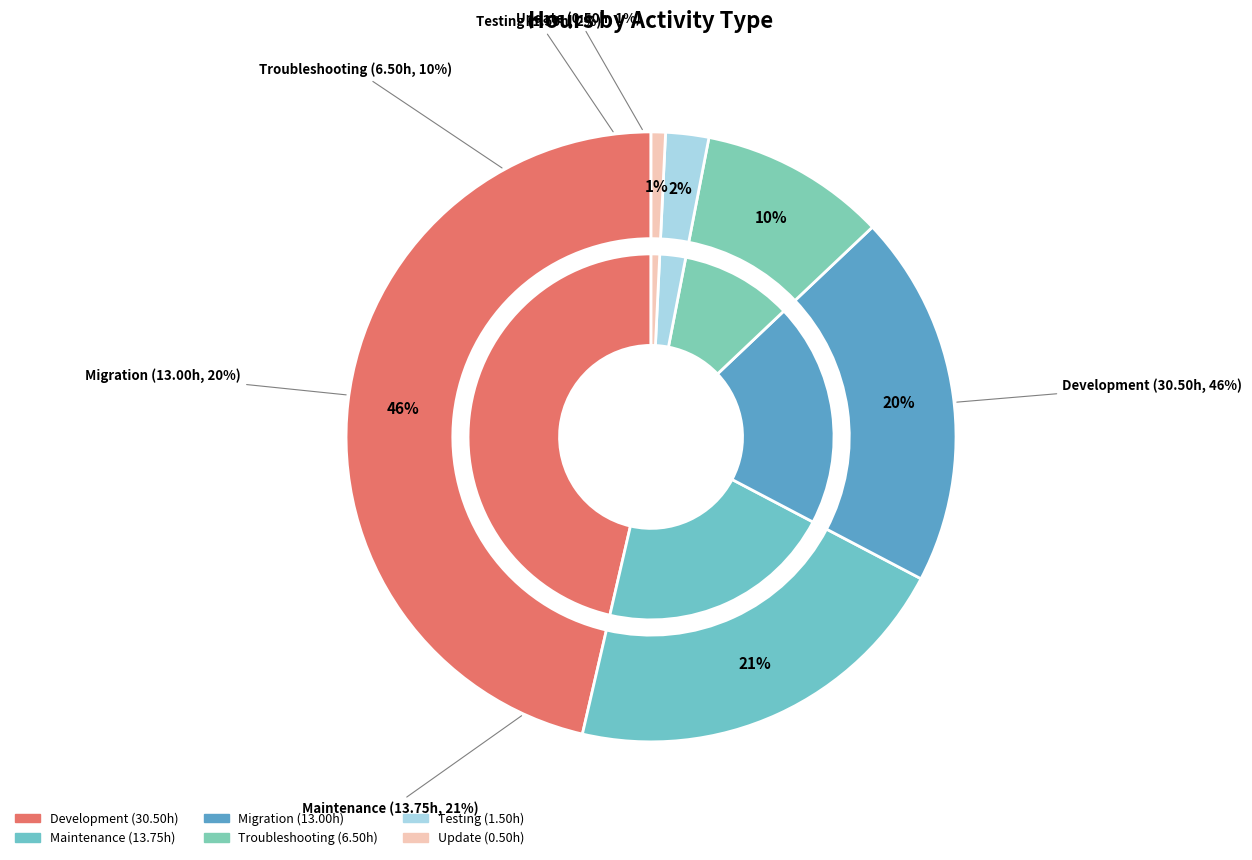

Is the sum of Maintenance and Update greater than half?

No